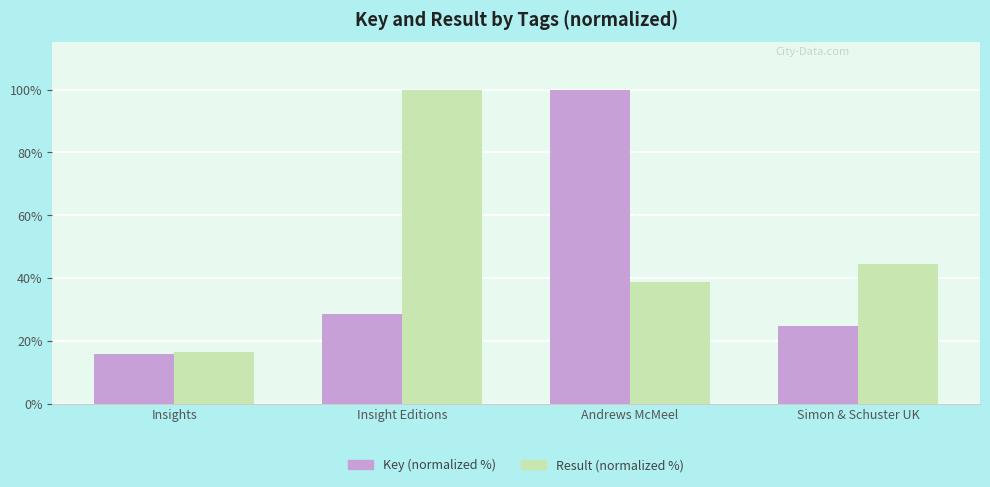

What is the average value of the Key (normalized %) series?

42.4